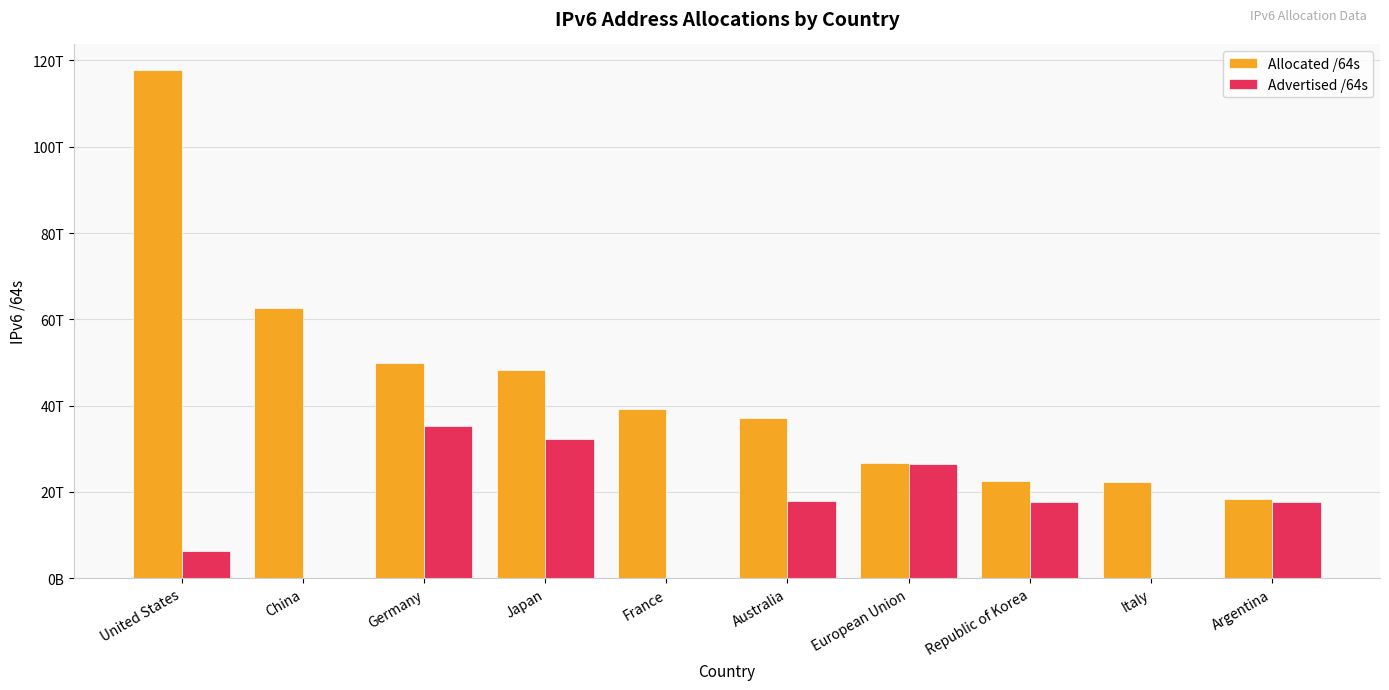

Are the bars grouped side by side (vs. stacked)?

Yes